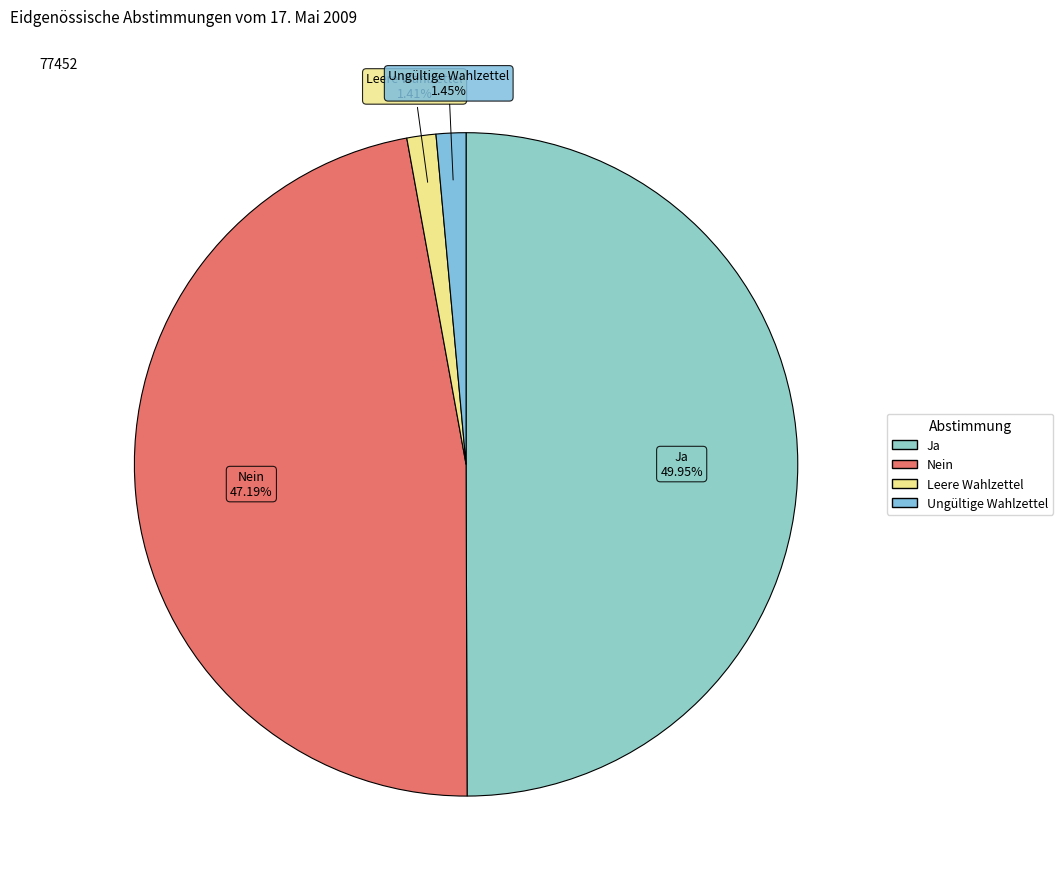

What is the largest slice in the pie chart?

Ja